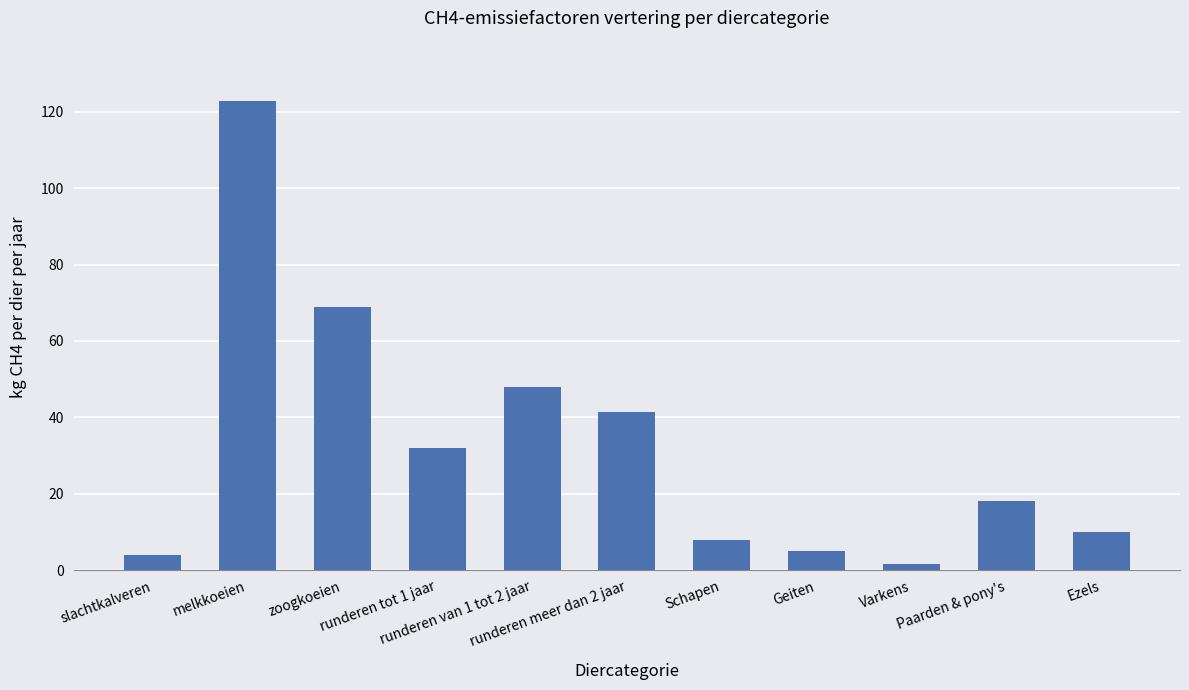

Which has a higher value, Varkens or slachtkalveren?

slachtkalveren